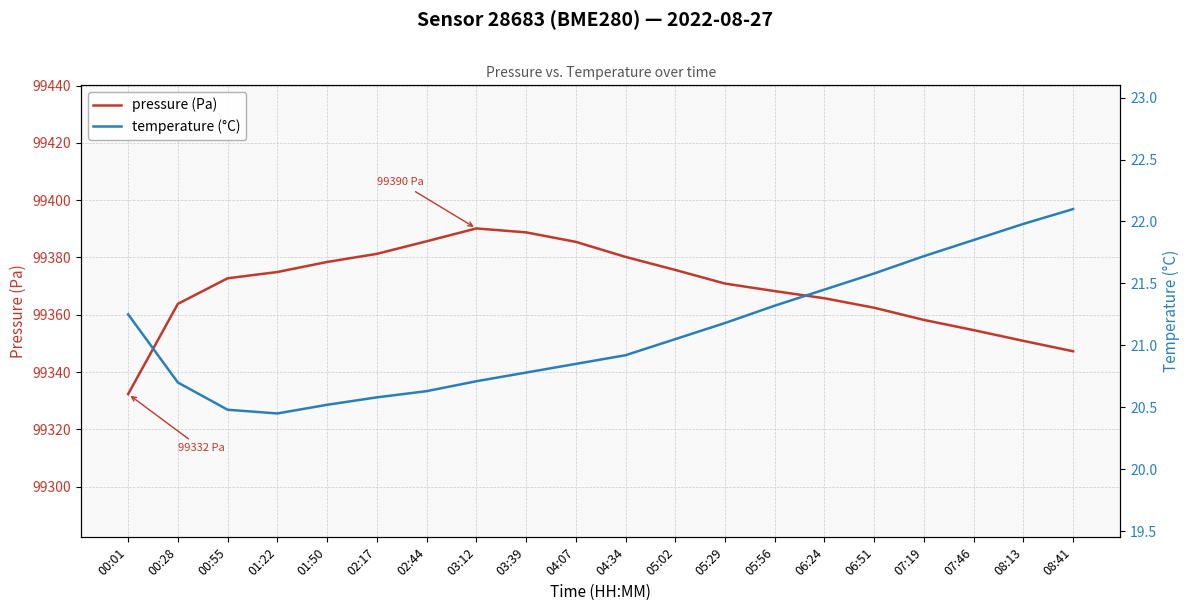

Does the chart have visible grid lines?

Yes